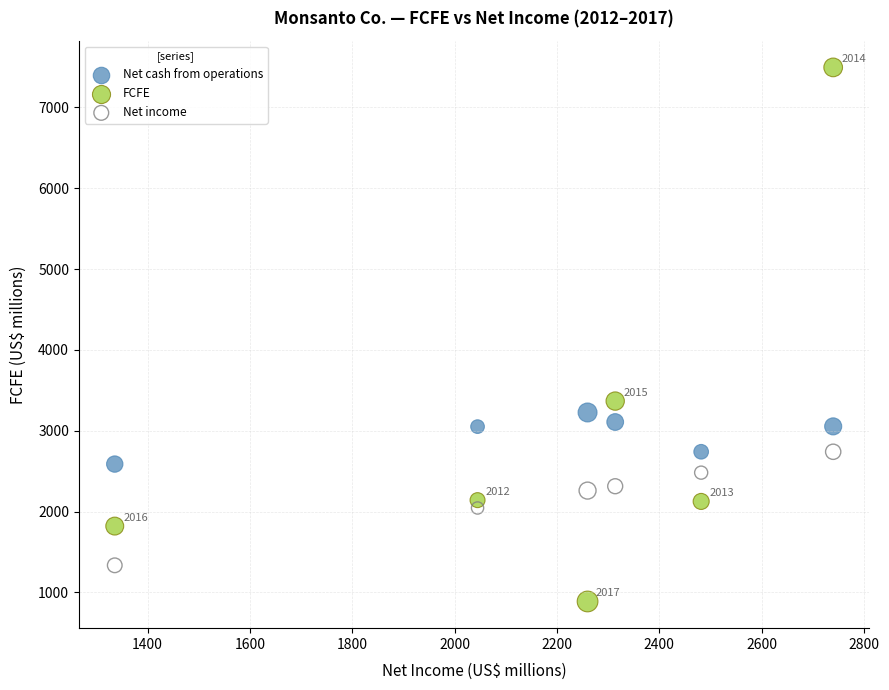

Which series contains the highest Y value?

FCFE